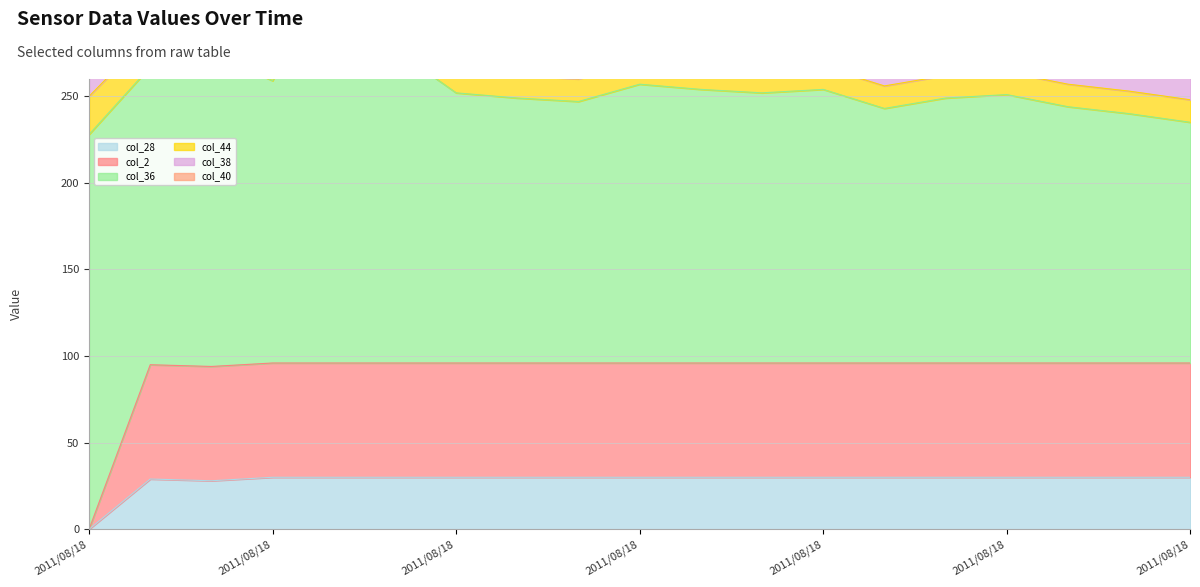

At which category is the sum across all series the highest?

2011/08/18-09:31:14